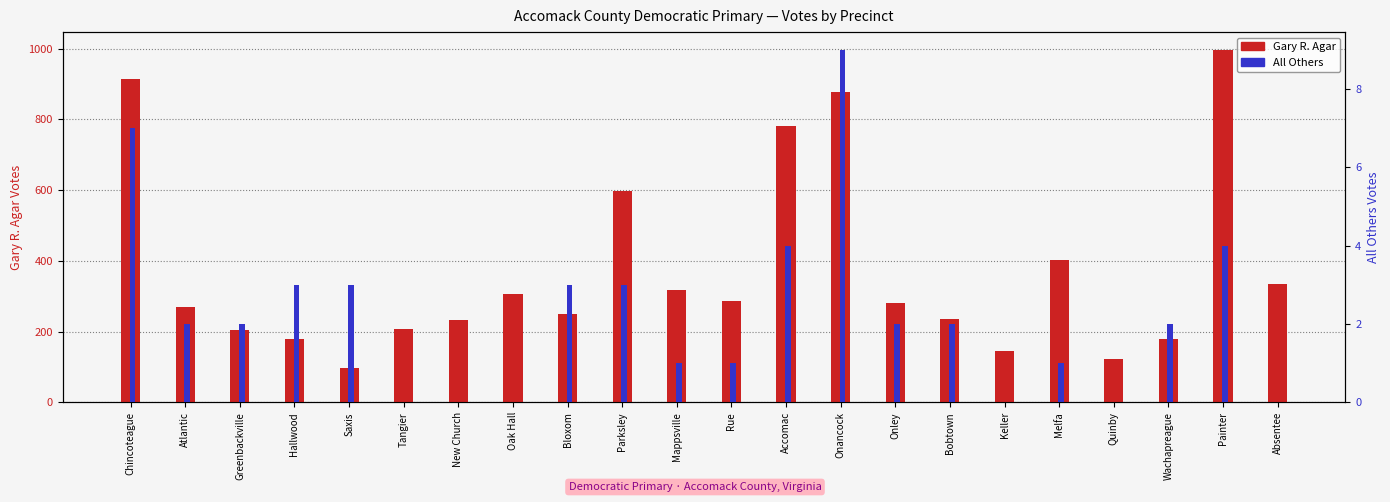

Which series changed the most between Chincoteague and Absentee?

Gary R. Agar